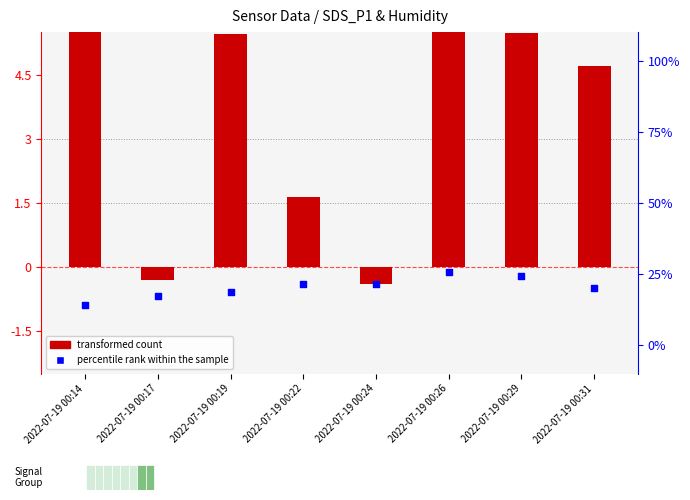

At which category is the sum across all series the highest?

2022-07-19 00:26